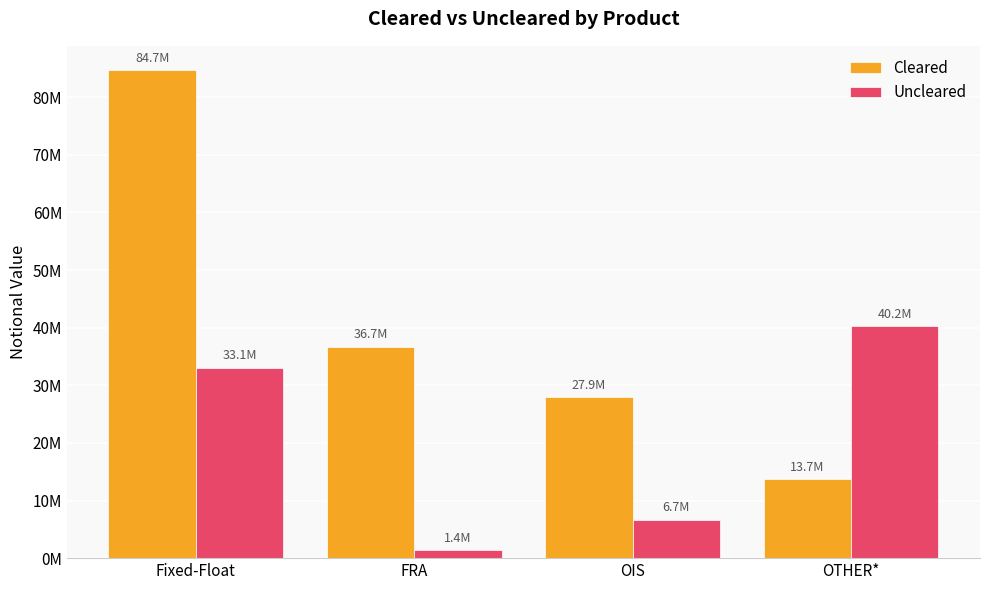

Which series has the largest range (max minus min)?

Cleared